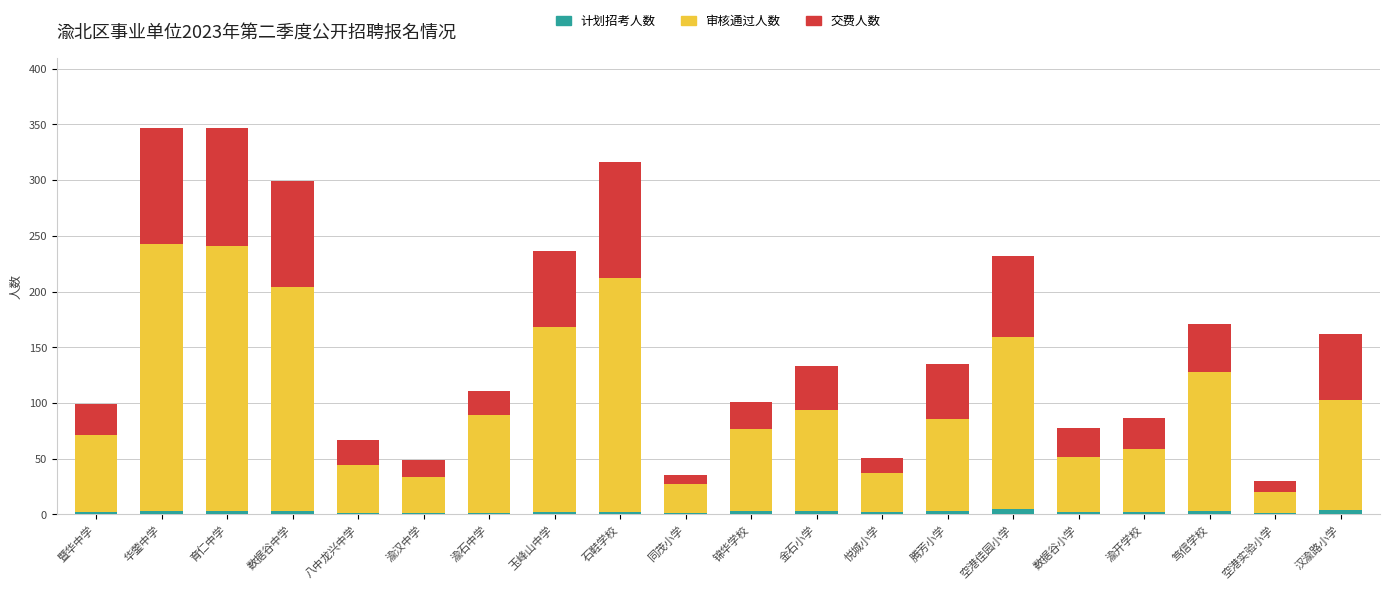

What is the sum of all 计划招考人数 values?

47